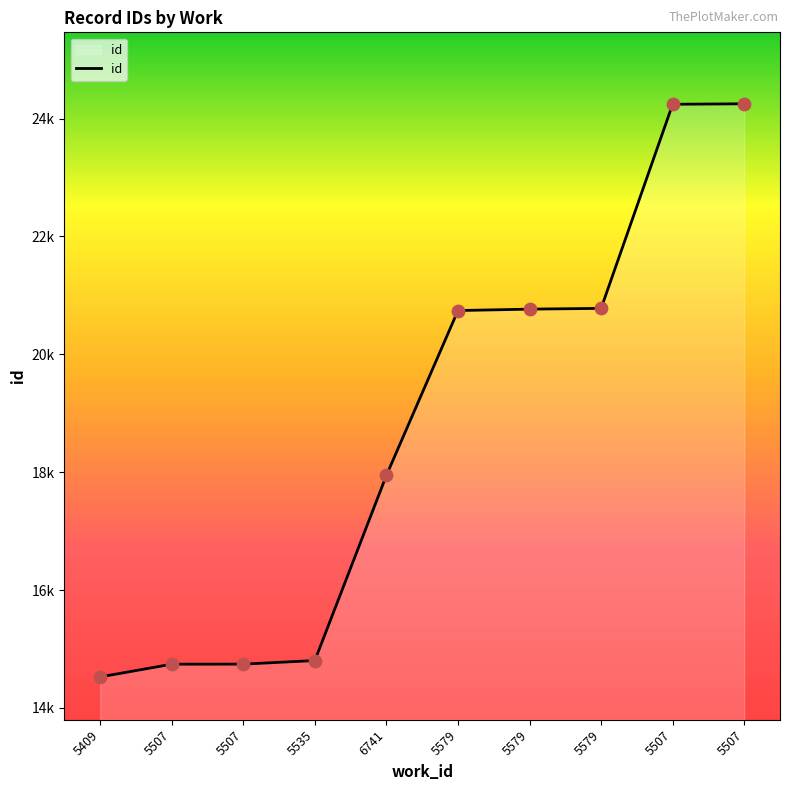

Approximately how many times larger is the value at 6741 compared to 5507?

0.7